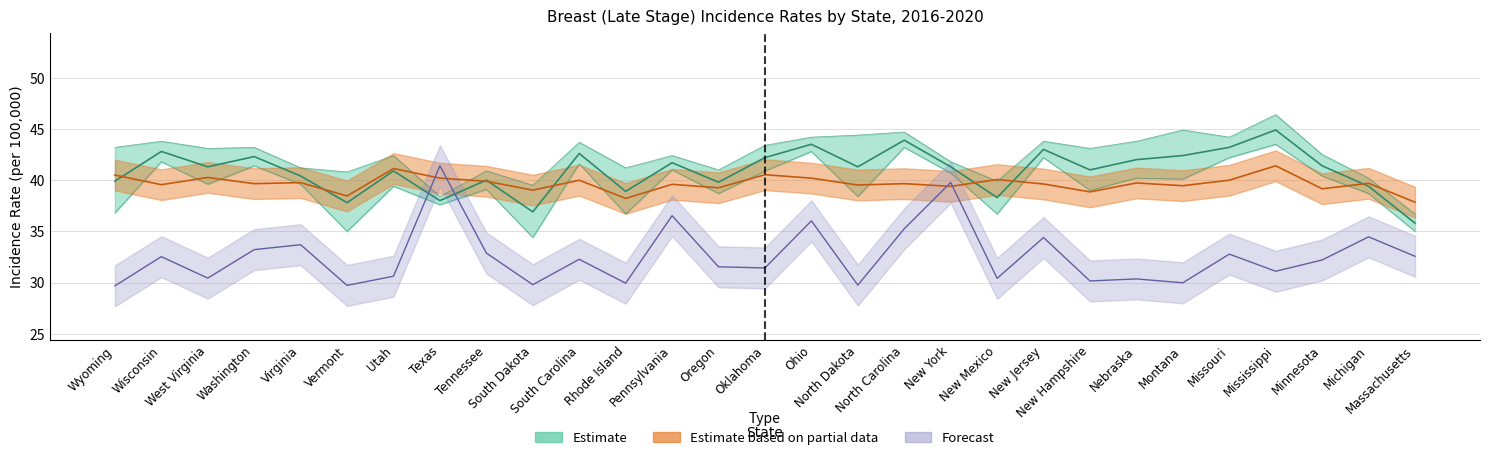

What is the difference between the Upper 95% CI Rate values at Massachusetts and Pennsylvania?

5.7